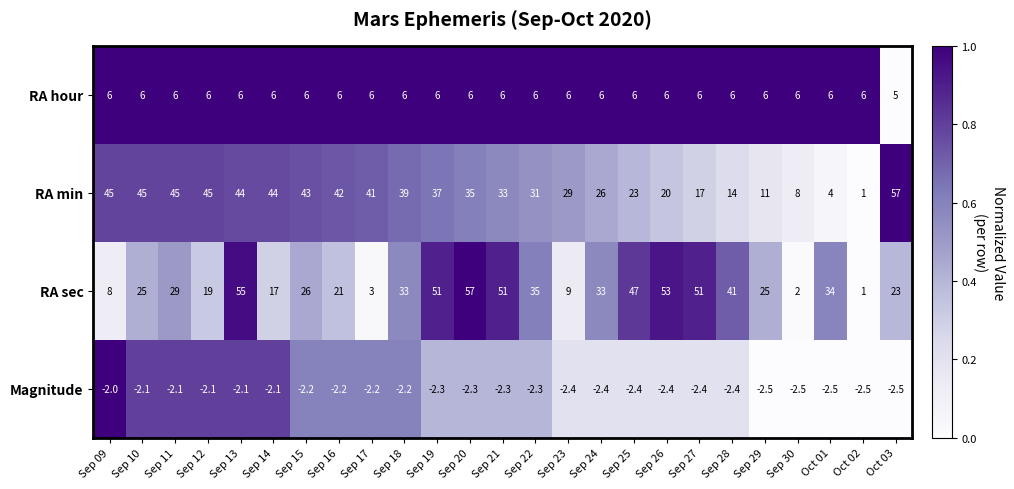

Count the RA hour values in the range 6 to 7.

24